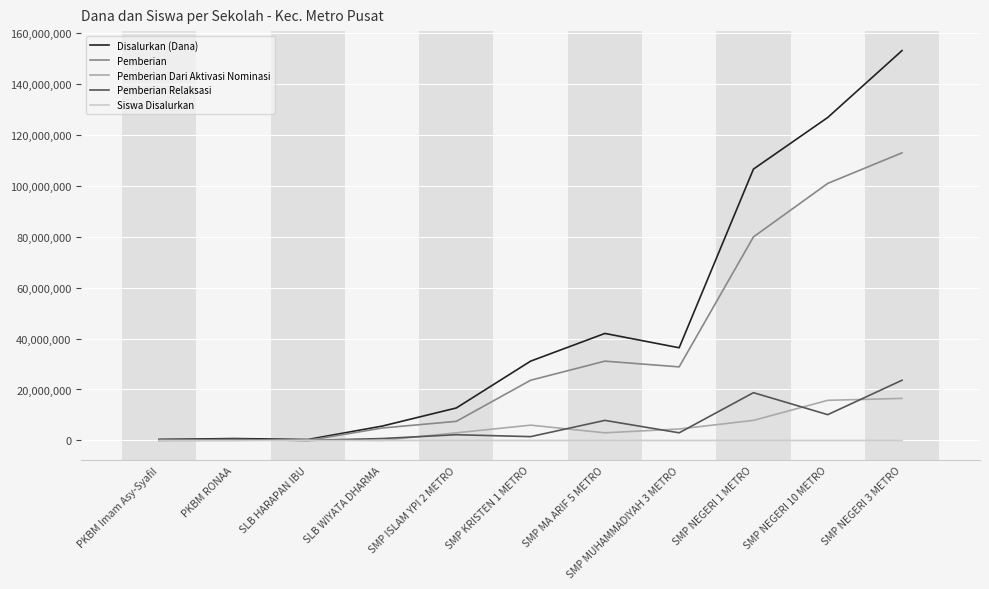

List the series in order of their peak value, lowest first.

Siswa Disalurkan, Pemberian Dari Aktivasi Nominasi, Pemberian Relaksasi, Pemberian, Disalurkan (Dana)